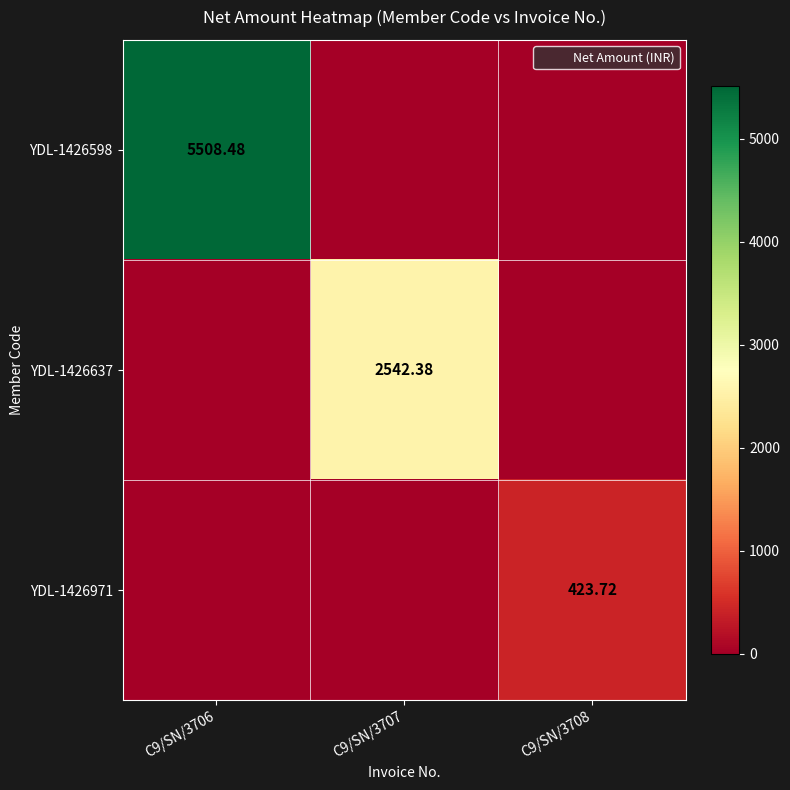

What is the difference between the YDL-1426598 values at C9/SN/3707 and C9/SN/3706?

5508.5